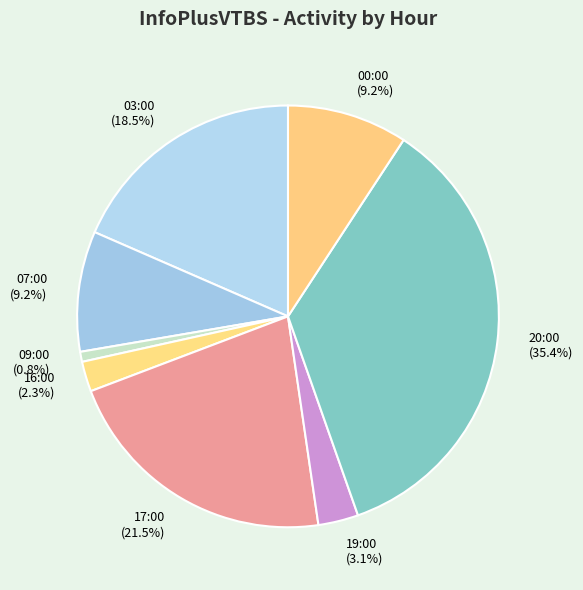

Which slice is the largest?

20:00